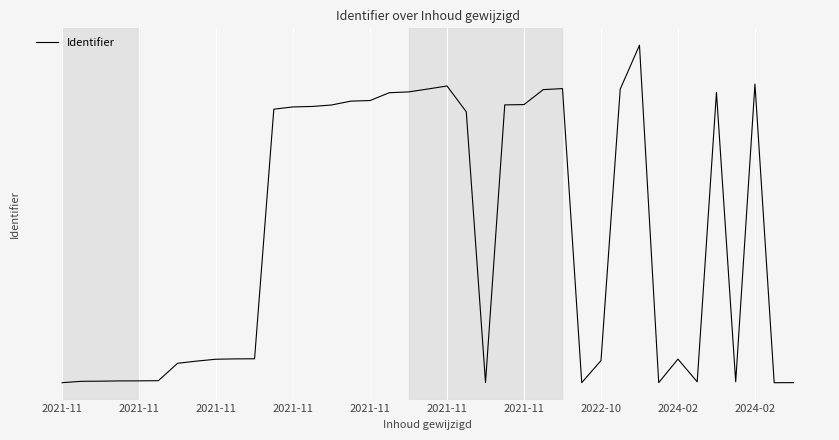

Does the chart have visible grid lines?

Yes